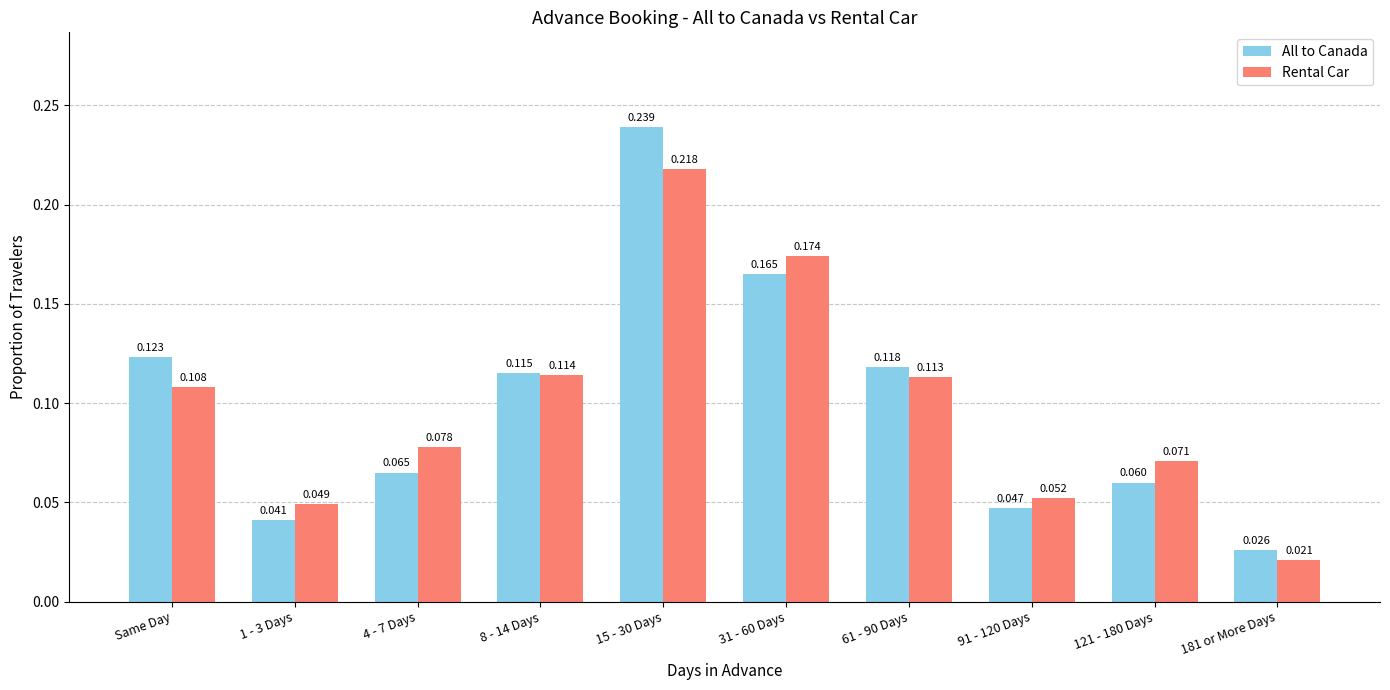

Is the value of Rental Car at 4 - 7 Days greater than the value of All to Canada at 31 - 60 Days?

No